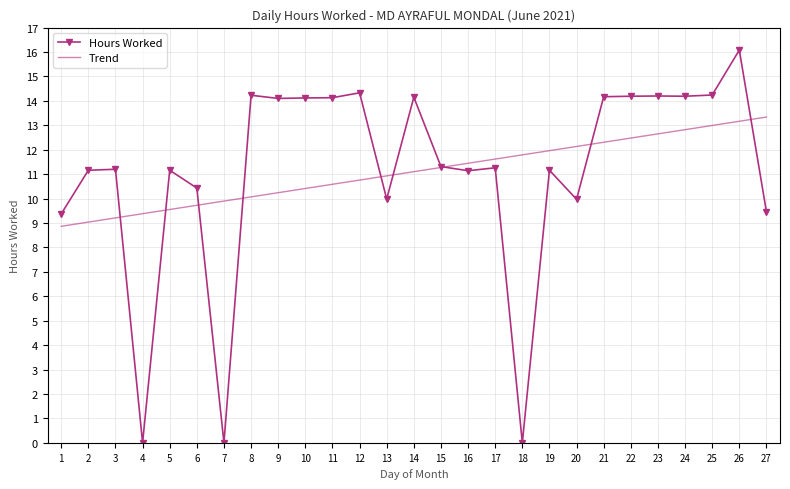

What is the sum of all Trend values?

299.7